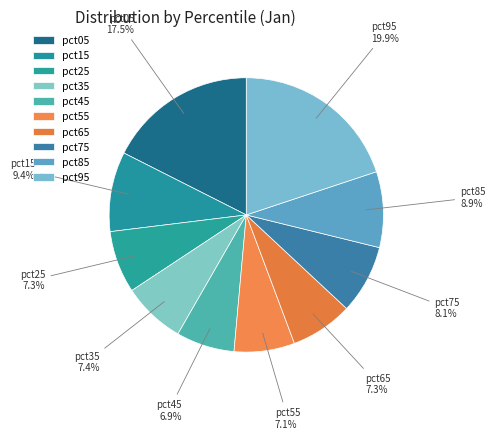

Do pct85 and pct45 together represent more than half of the pie?

No